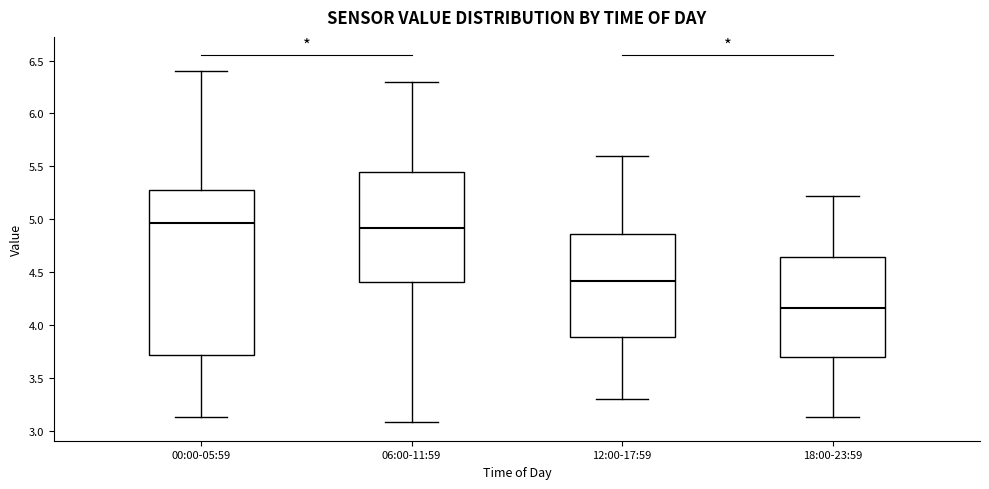

Reading left to right, read every box against the y-axis: the position of its median line, the range the box covers, and the ends of its whiskers. The values are not printed on the chart, so give them approximately, as read against the axis.

00:00-05:59: median 4.95, box 3.70 to 5.30, whiskers 3.15 to 6.40
06:00-11:59: median 4.90, box 4.40 to 5.45, whiskers 3.10 to 6.30
12:00-17:59: median 4.40, box 3.90 to 4.85, whiskers 3.30 to 5.60
18:00-23:59: median 4.15, box 3.70 to 4.65, whiskers 3.15 to 5.20